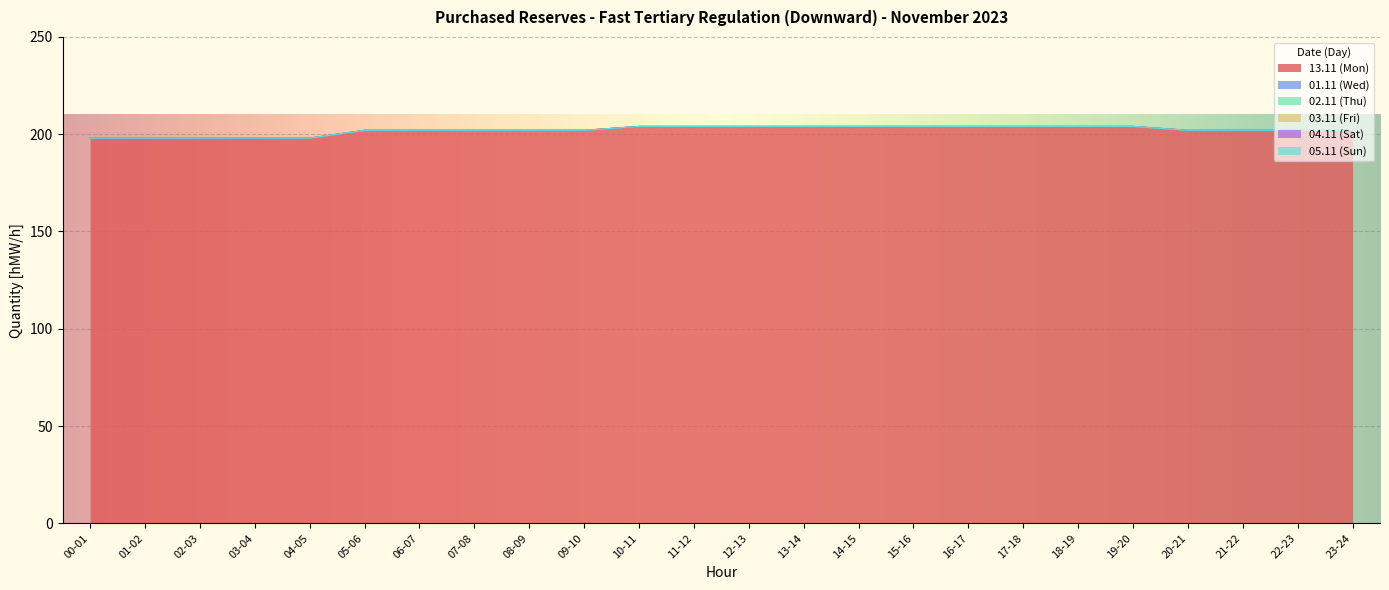

Reading left to right, list all the values displayed in this chart.

13.11 (Mon): 198	198	198	198	198	202	202	202	202	202	204	204	204	204	204	204	204	204	204	204	202	202	202	202
01.11 (Wed): 0	0	0	0	0	0	0	0	0	0	0	0	0	0	0	0	0	0	0	0	0	0	0	0
02.11 (Thu): 0	0	0	0	0	0	0	0	0	0	0	0	0	0	0	0	0	0	0	0	0	0	0	0
03.11 (Fri): 0	0	0	0	0	0	0	0	0	0	0	0	0	0	0	0	0	0	0	0	0	0	0	0
04.11 (Sat): 0	0	0	0	0	0	0	0	0	0	0	0	0	0	0	0	0	0	0	0	0	0	0	0
05.11 (Sun): 0	0	0	0	0	0	0	0	0	0	0	0	0	0	0	0	0	0	0	0	0	0	0	0